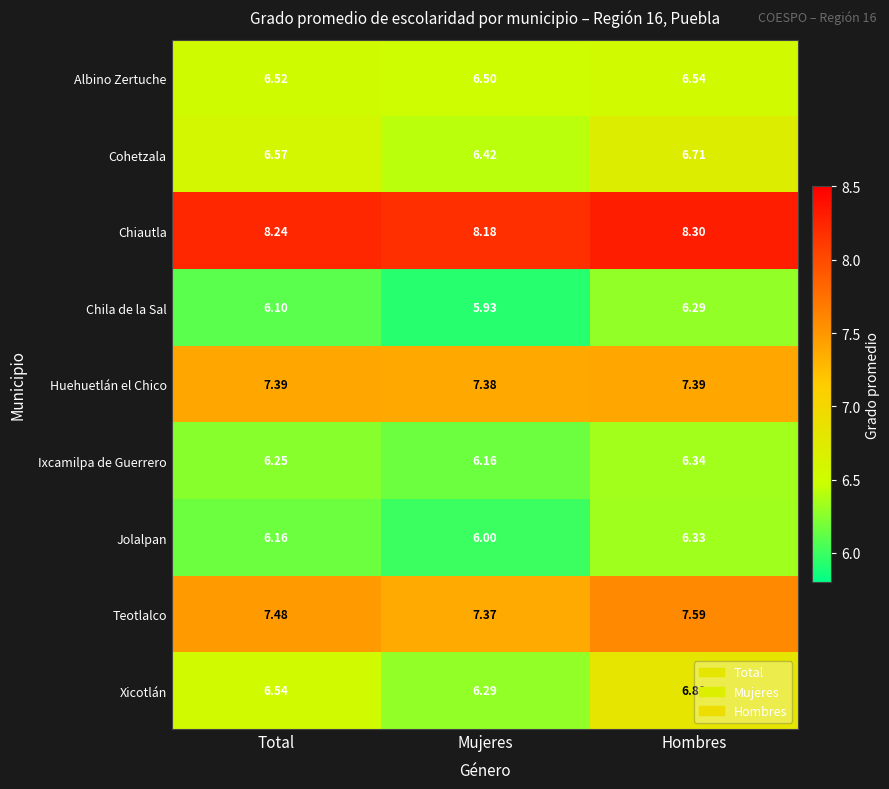

Rank the series at Hombres from lowest to highest value.

Chila de la Sal, Jolalpan, Ixcamilpa de Guerrero, Albino Zertuche, Cohetzala, Xicotlán, Huehuetlán el Chico, Teotlalco, Chiautla